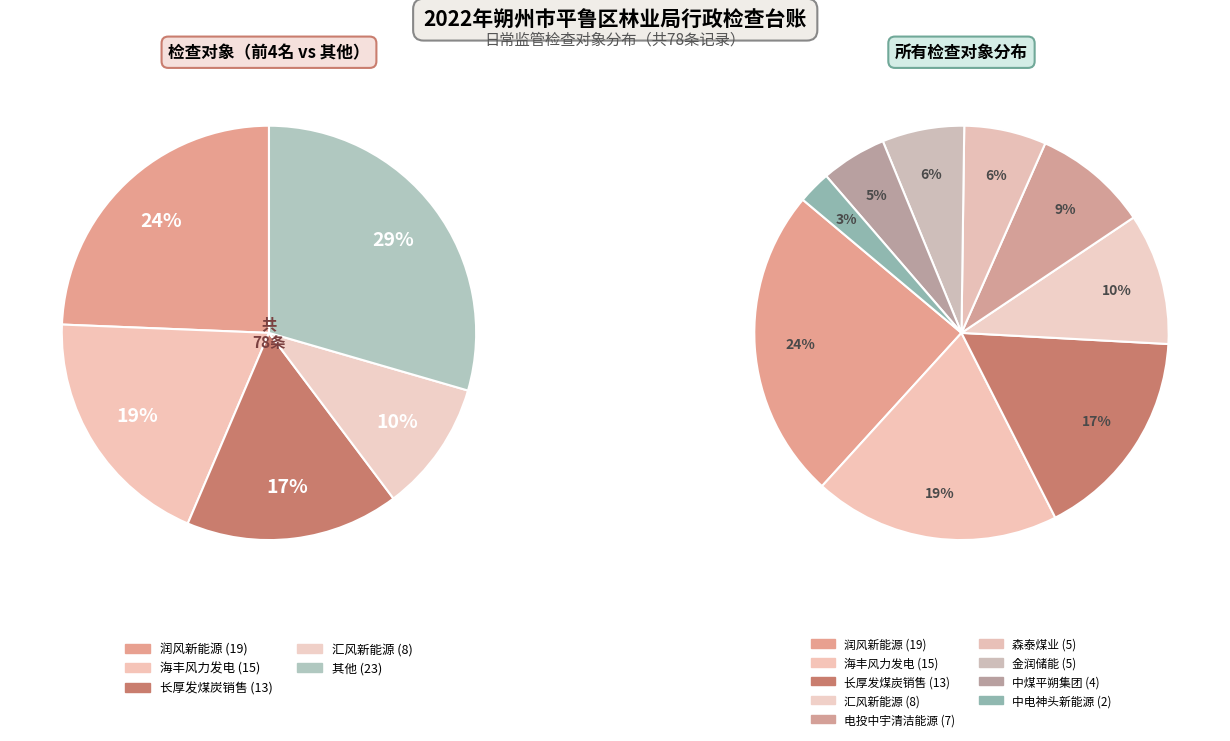

To the nearest percent, what is the difference between the 朔州市平鲁区金润储能有限公司 and 电投中宇（右玉)清洁能源有限公司 slice percentages?

3%